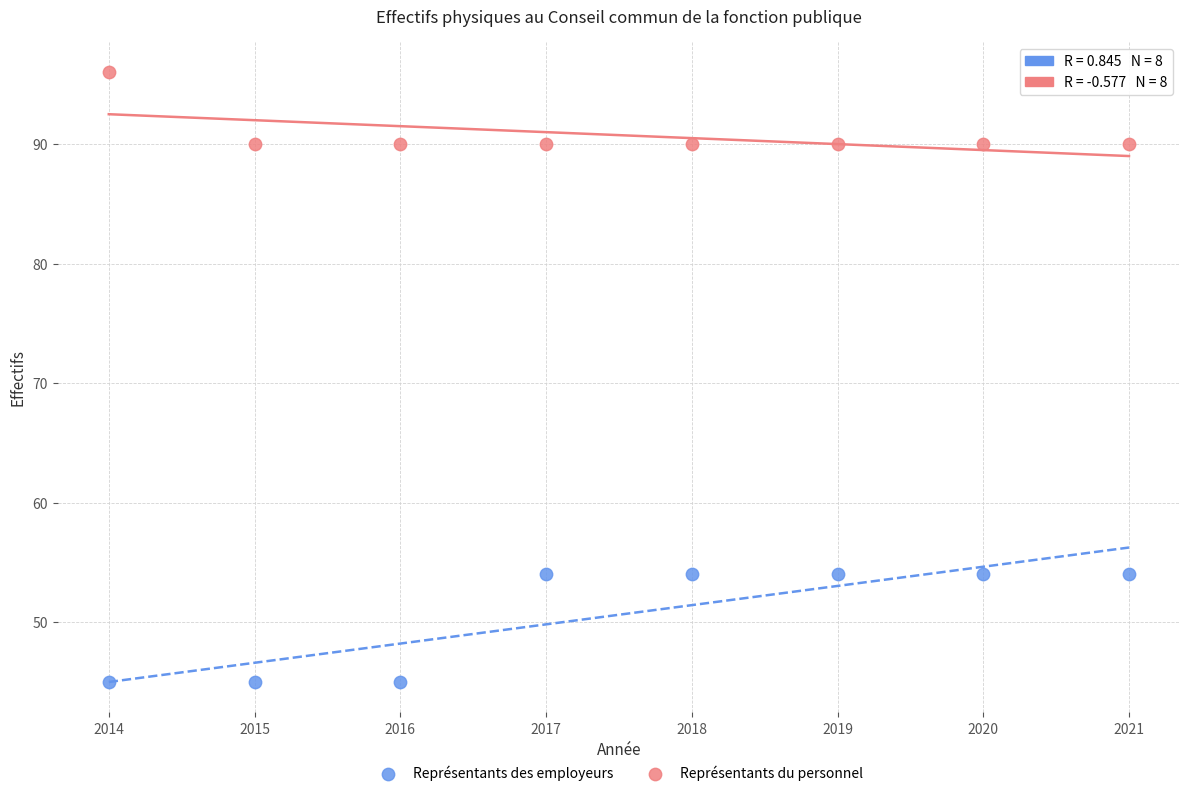

Which series has the largest Y range (max minus min)?

Représentants des employeurs